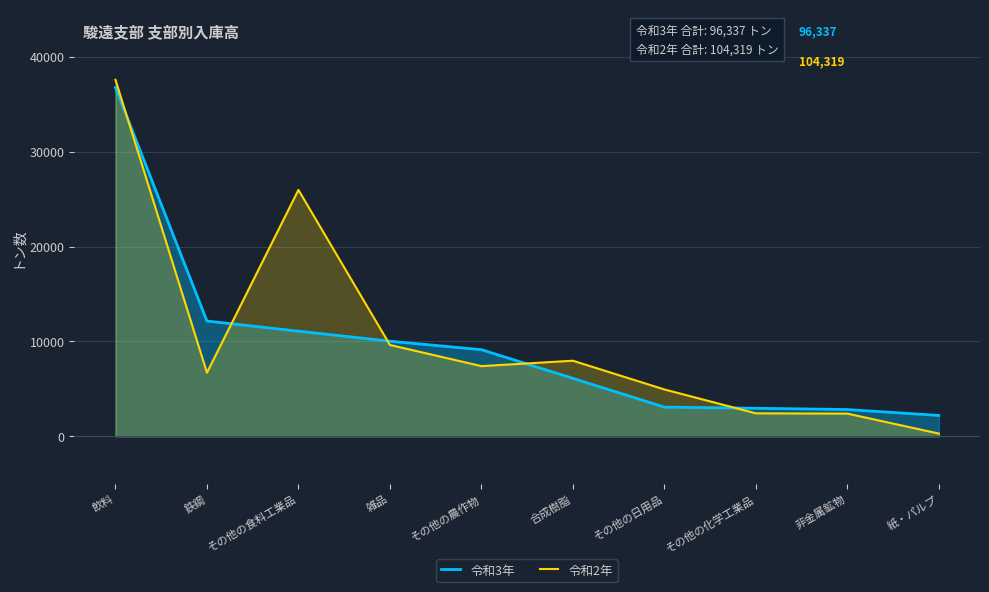

What value does the 令和2年 series have at 飲料, to the nearest 100?

37600